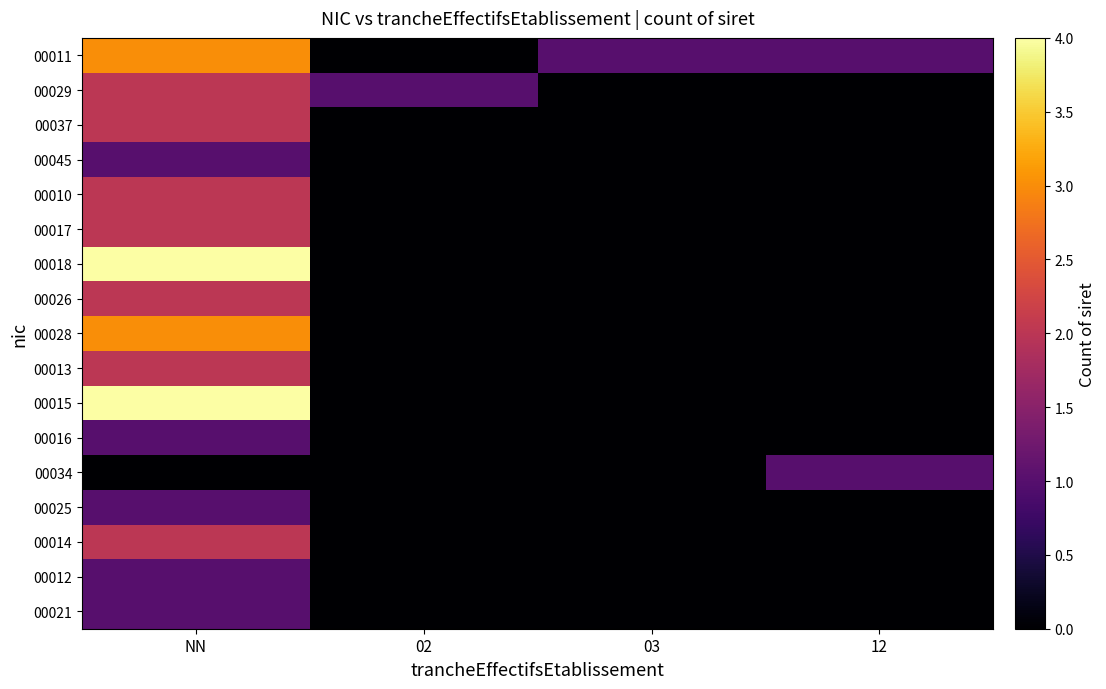

Which has a higher value, 12 or 03?

12